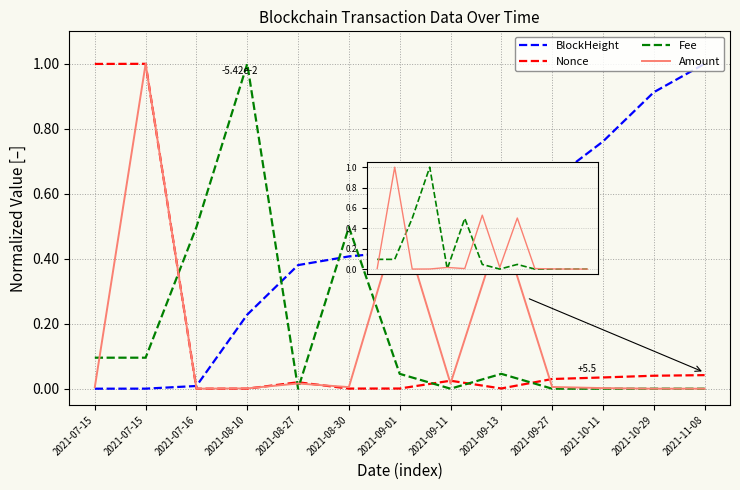

After their last crossing, which series has the higher values: Nonce or BlockHeight?

BlockHeight